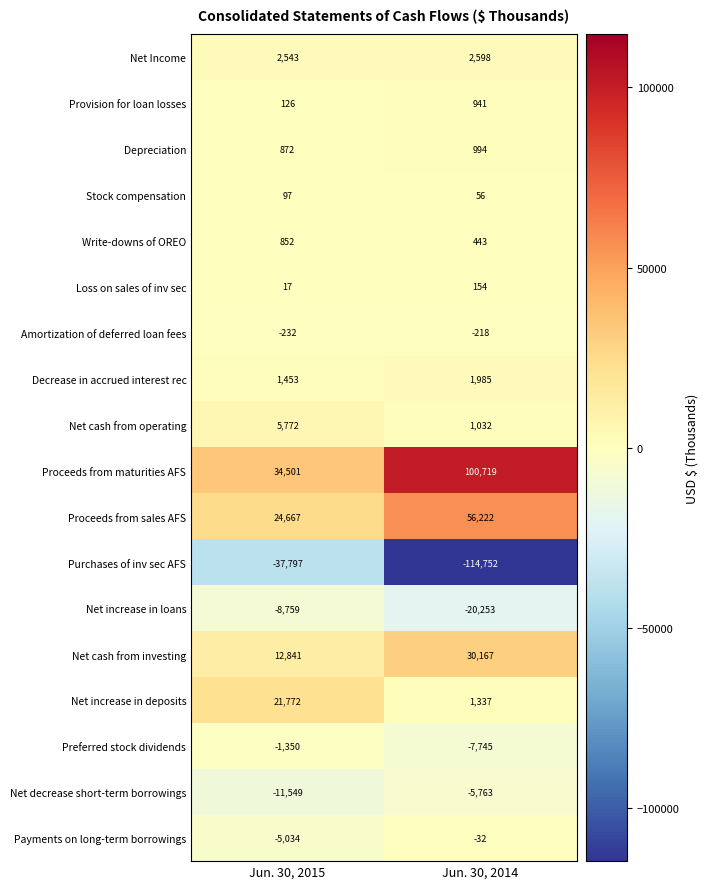

What is the difference between the Decrease in accrued interest rec values at Jun. 30, 2015 and Jun. 30, 2014?

532